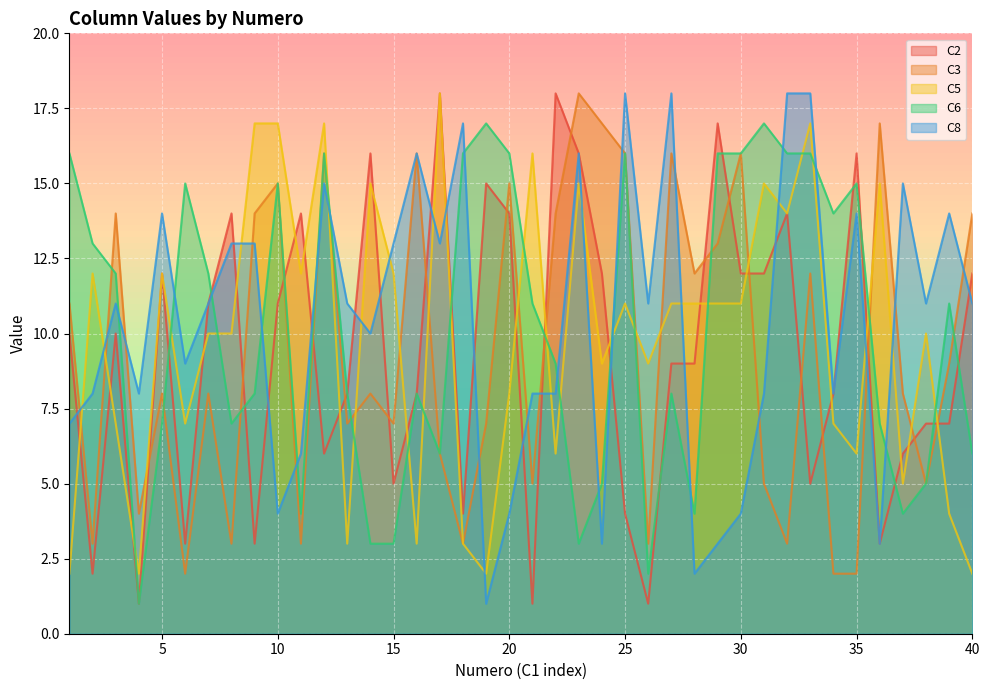

How many intersections are there between C6 and C2?

15